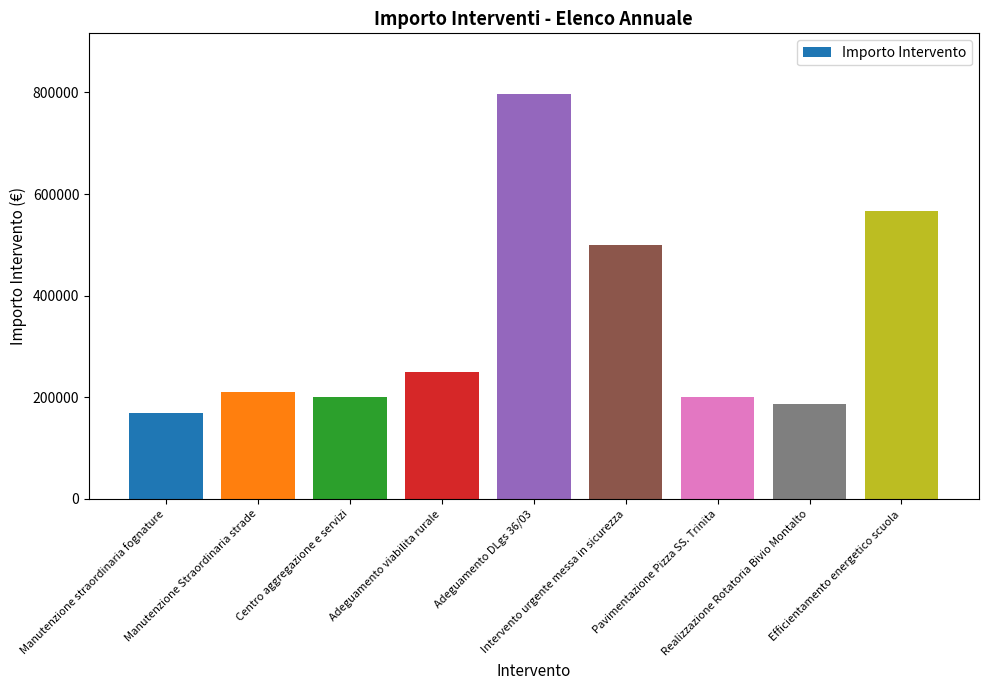

What is the change in value from Manutenzione straordinaria fognature to Realizzazione Rotatoria Bivio Montalto?

+16000.0